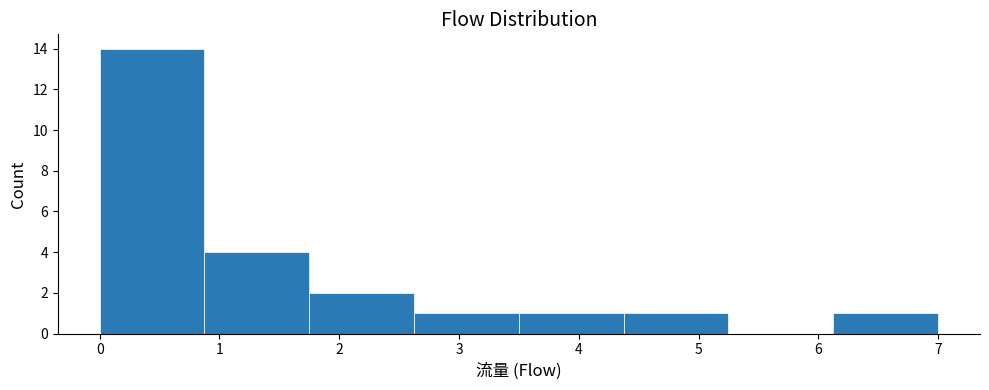

What is the height of the bar covering 4.4 to 5.3 on the x-axis? Neither the bar edges nor the heights are printed on the chart, so give them approximately, as read against the axes.

1